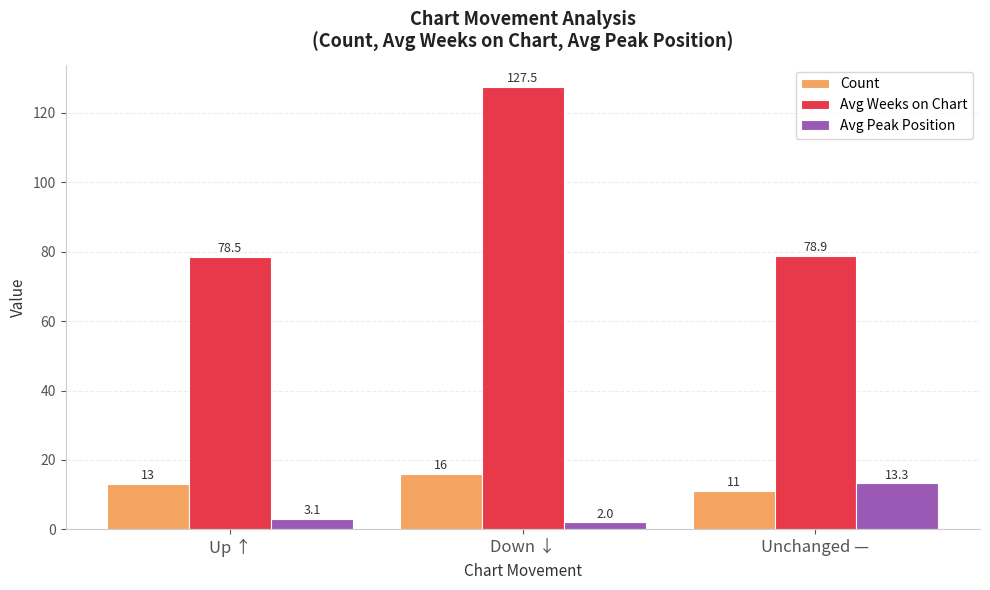

Between Up ↑ and Down ↓, which series saw the biggest shift?

Avg Weeks on Chart